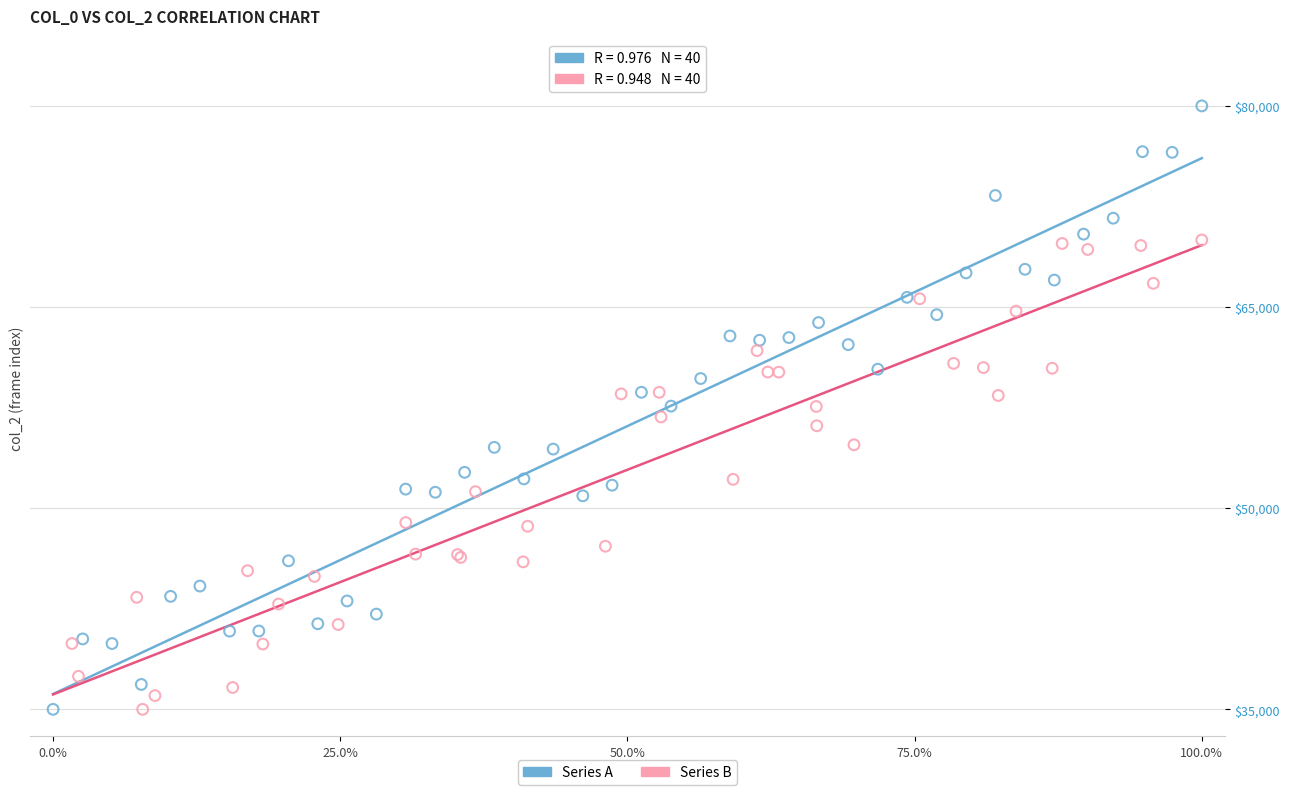

Which series has the largest Y range (max minus min)?

Series A